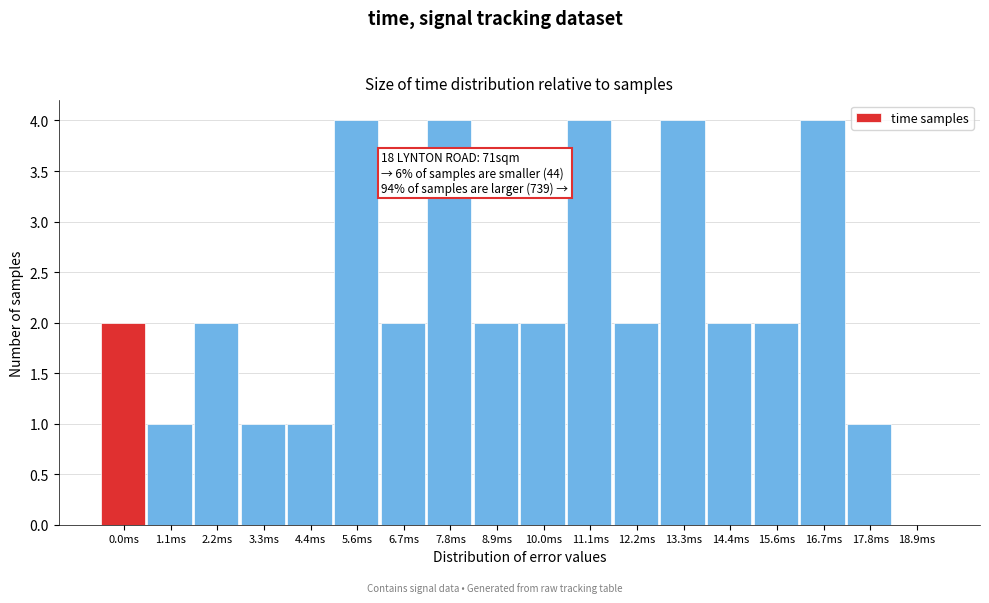

Reading right to left, extract all data points from this chart.

18.9ms=0	17.8ms=1	16.7ms=4	15.6ms=2	14.4ms=2	13.3ms=4	12.2ms=2	11.1ms=4	10.0ms=2	8.9ms=2	7.8ms=4	6.7ms=2	5.6ms=4	4.4ms=1	3.3ms=1	2.2ms=2	1.1ms=1	0.0ms=2